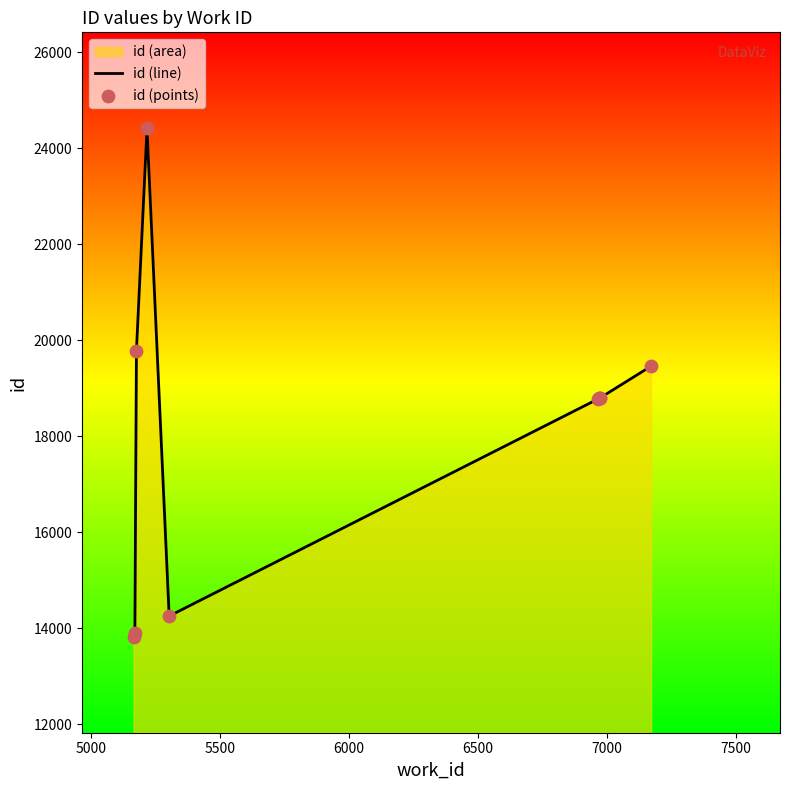

Which series reaches the maximum Y coordinate?

id (line)